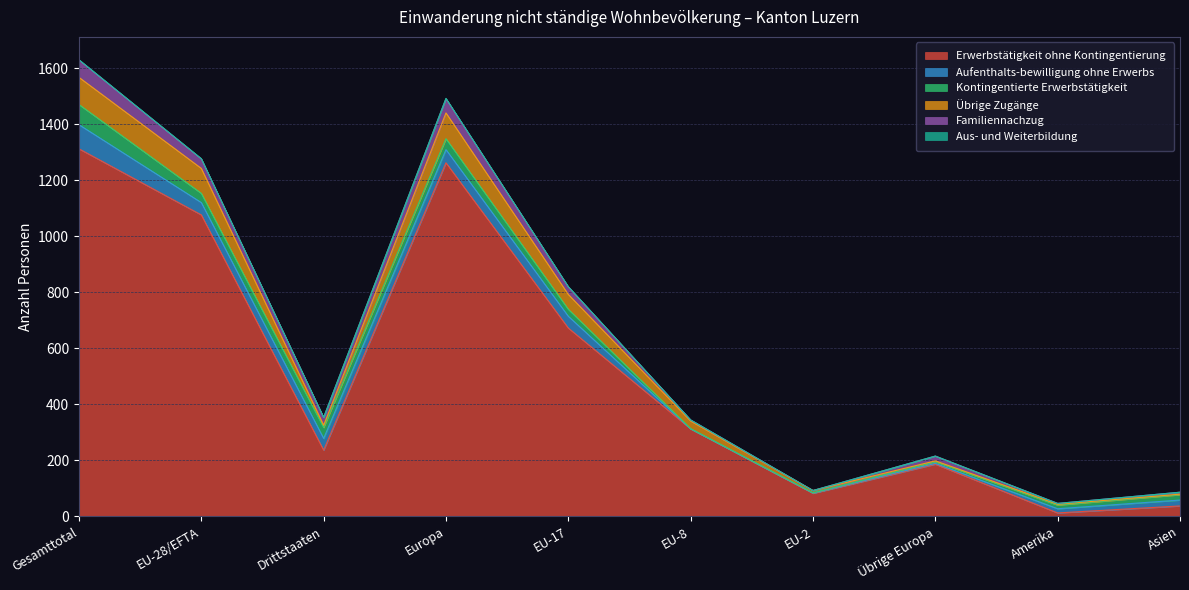

The Familiennachzug series shows 105 at Gesamttotal. True or false?

False